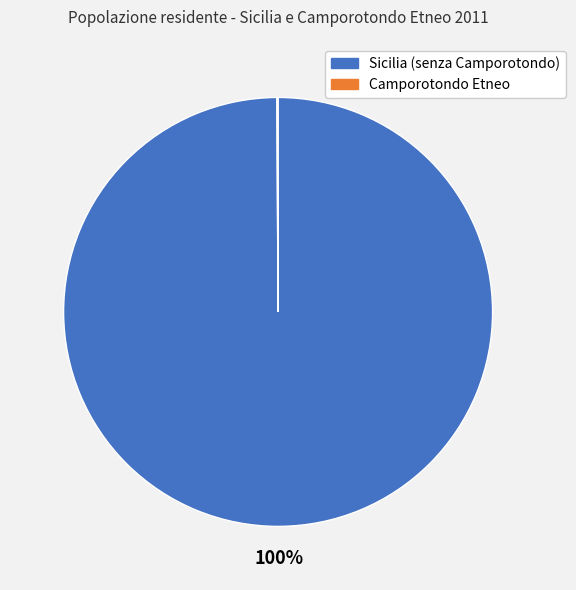

To the nearest percent, what is the average slice percentage?

50%